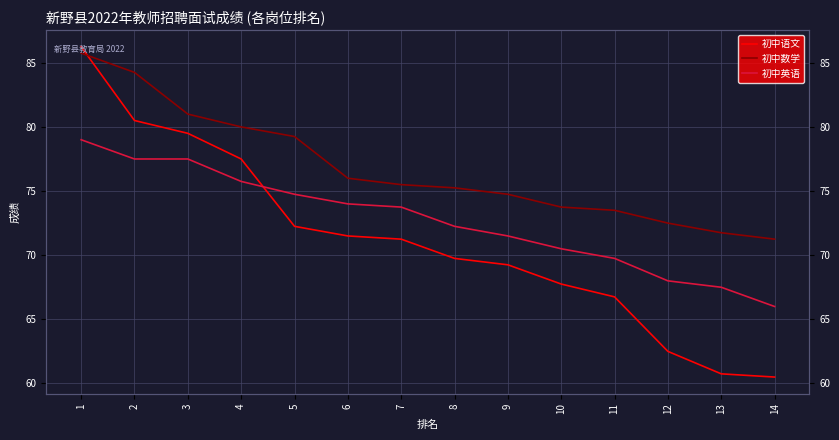

What is the maximum value for 初中数学?

85.8